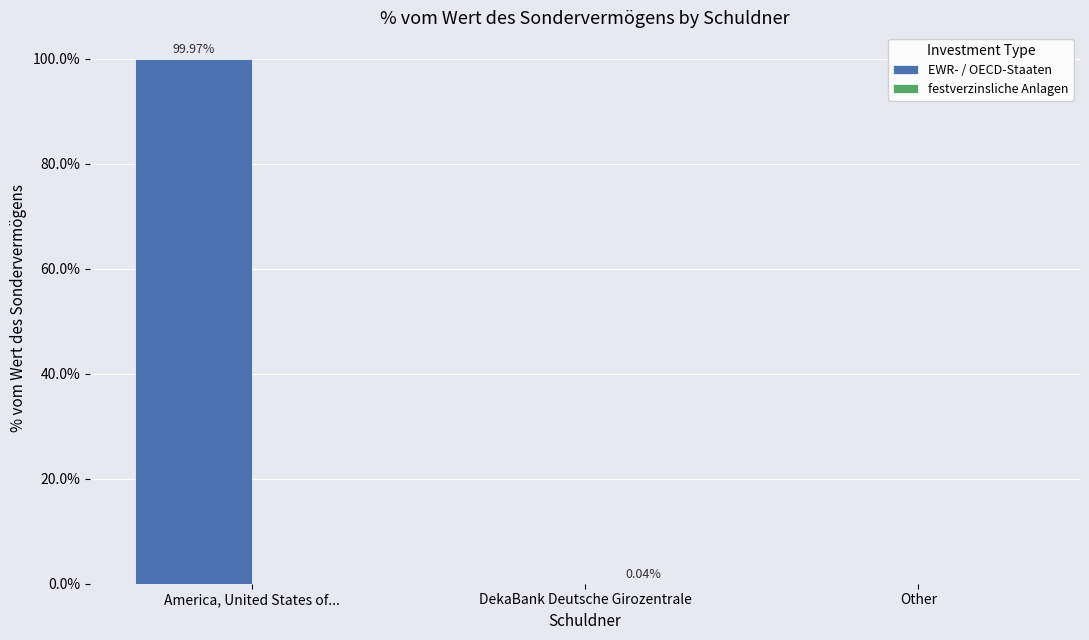

Between America, United States of... and DekaBank Deutsche Girozentrale, which series saw the biggest shift?

EWR- / OECD-Staaten